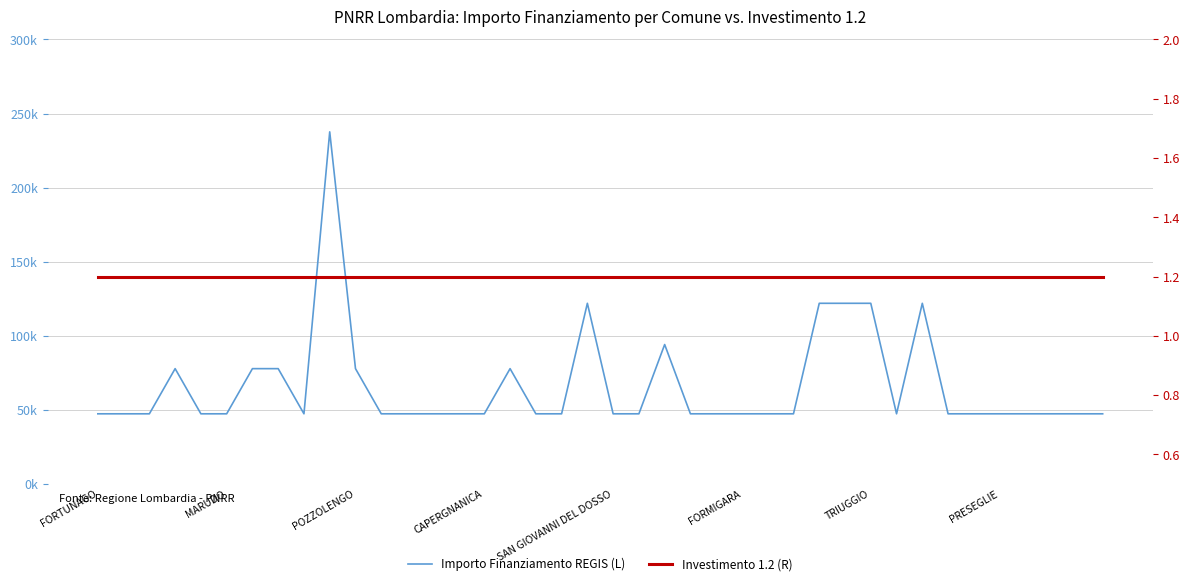

Count the number of categories in the chart.

40